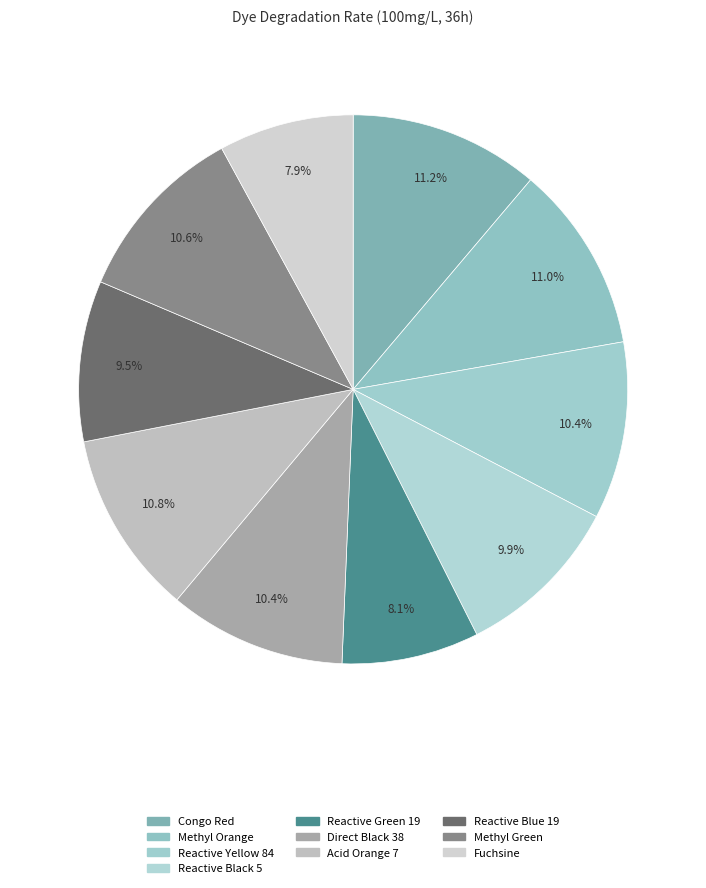

Is the sum of Methyl Green and Reactive Blue 19 greater than half?

No